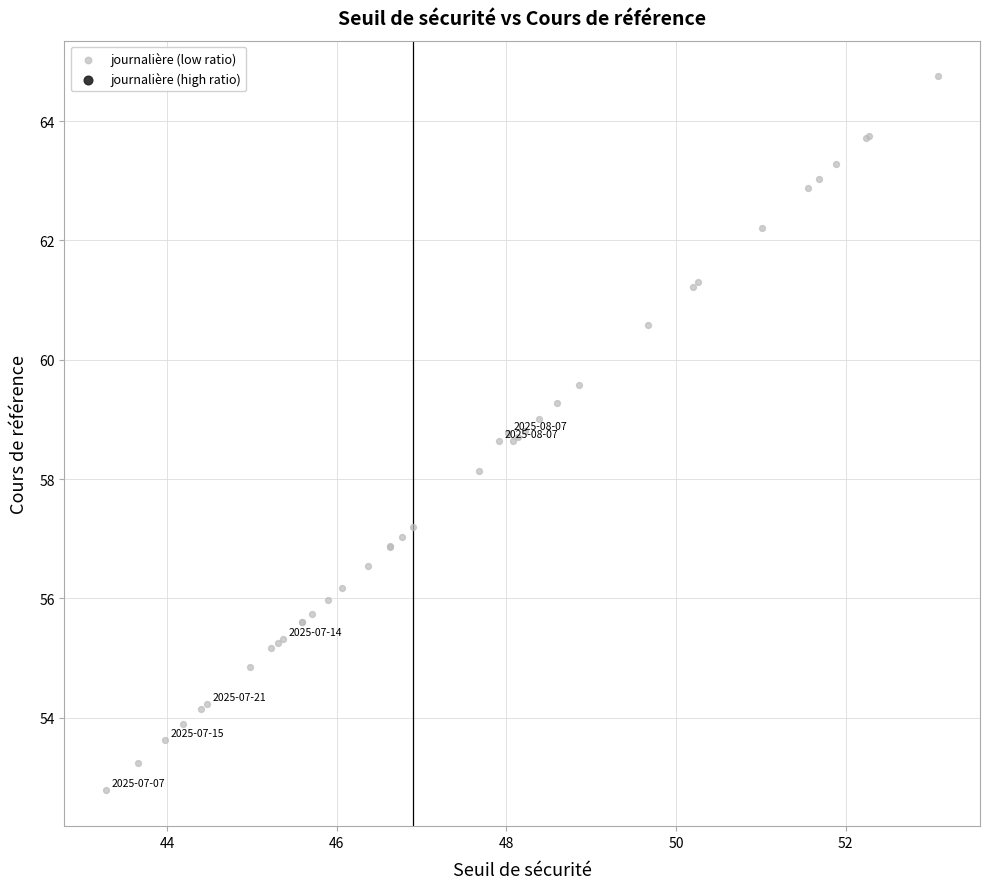

What Y value in the scatter plot is closest to 58?

58.1